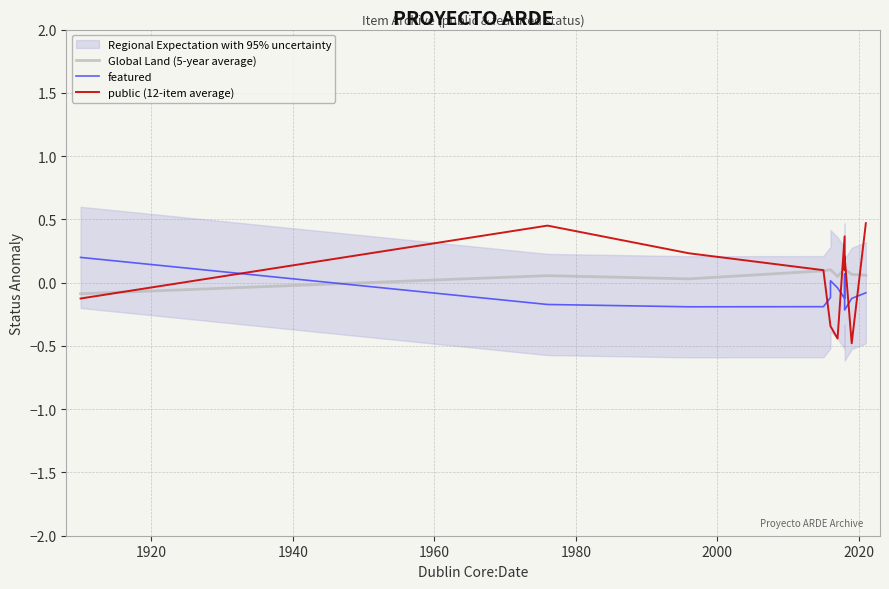

At how many categories does at least one series exceed 0?

12